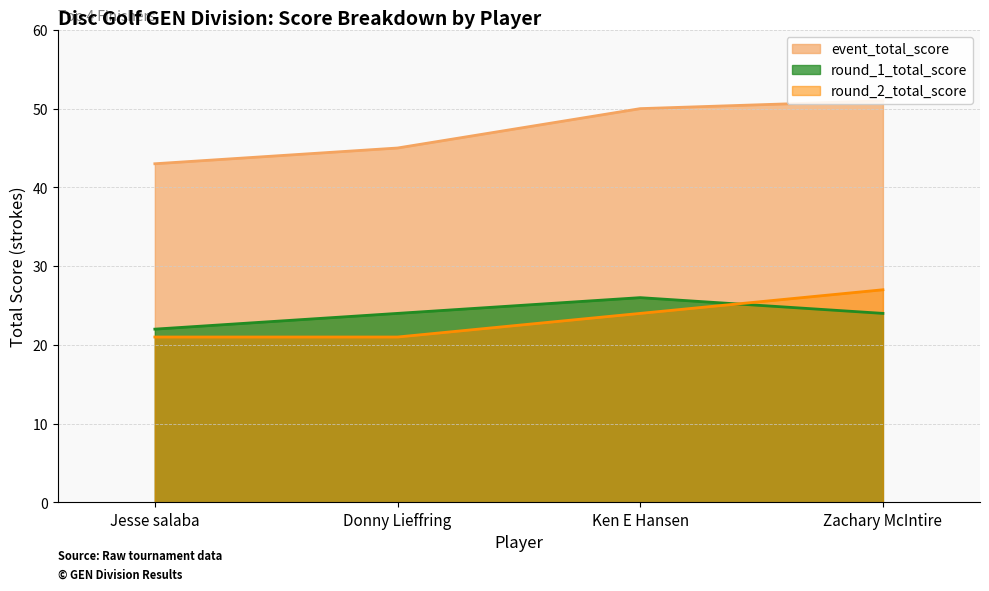

Which category has the highest value across all series?

Zachary McIntire